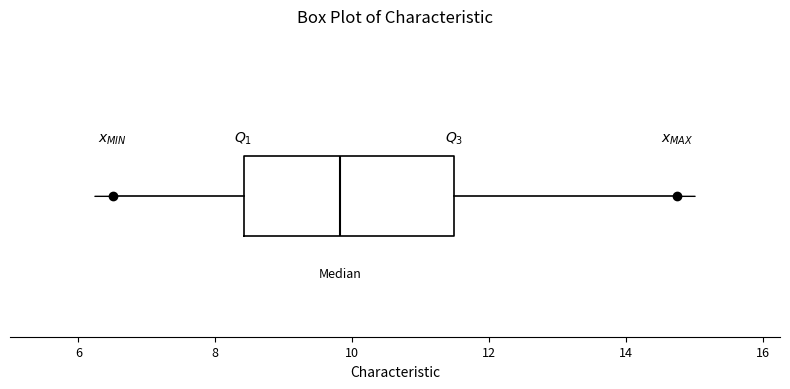

Transcribe this box plot: give where the median line is, the range the box spans, and where the two whiskers end, as read against the x-axis. The values are not printed on the chart, so give them approximately, as read against the axis.

median 9.8, box 8.4 to 11.4, whiskers 6.6 to 14.8